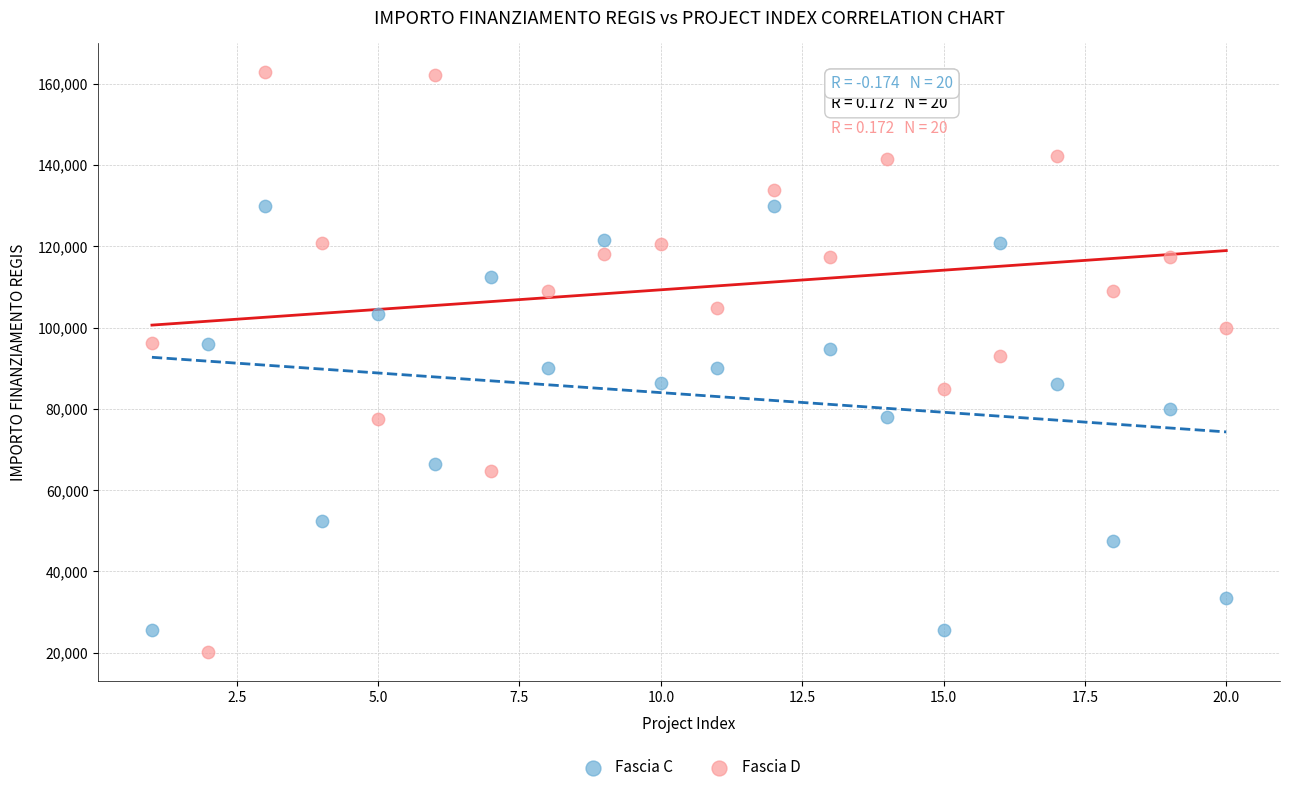

Across all data points, what is the range of Y values (max minus min)?

142668